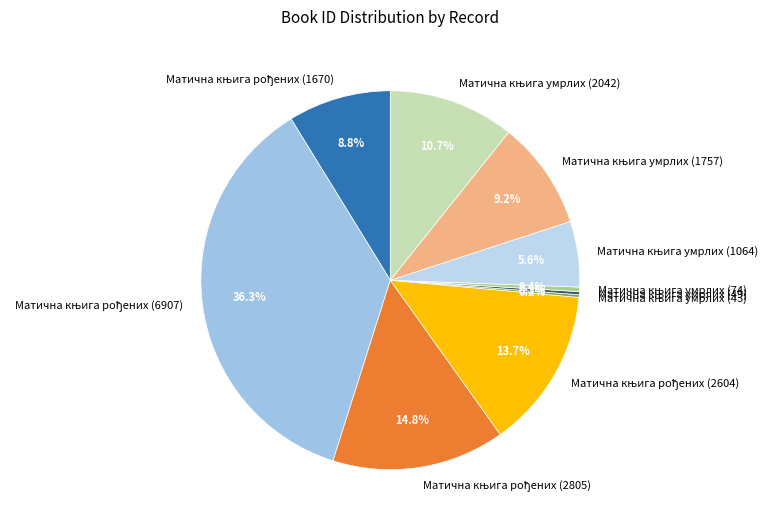

Is there a majority slice in this chart?

No